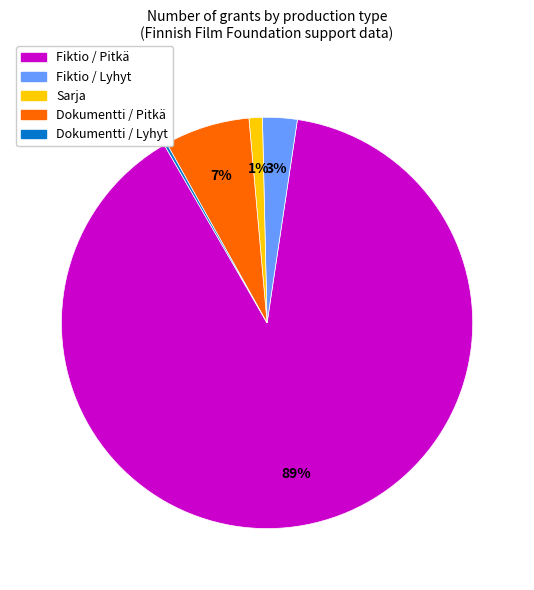

To the nearest percent, what is the difference between the largest and smallest slice percentages?

89%